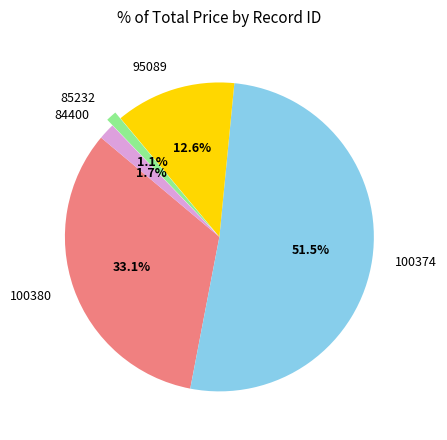

What percentage is the 100380 slice, to the nearest percent?

33%